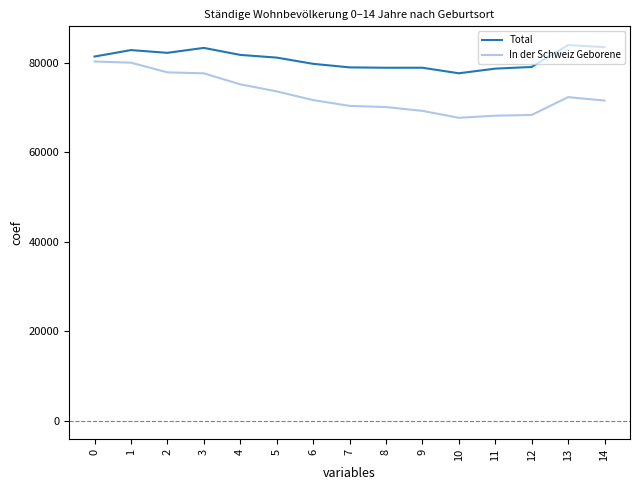

Rank the series at 5 from highest to lowest value.

Total, In der Schweiz Geborene